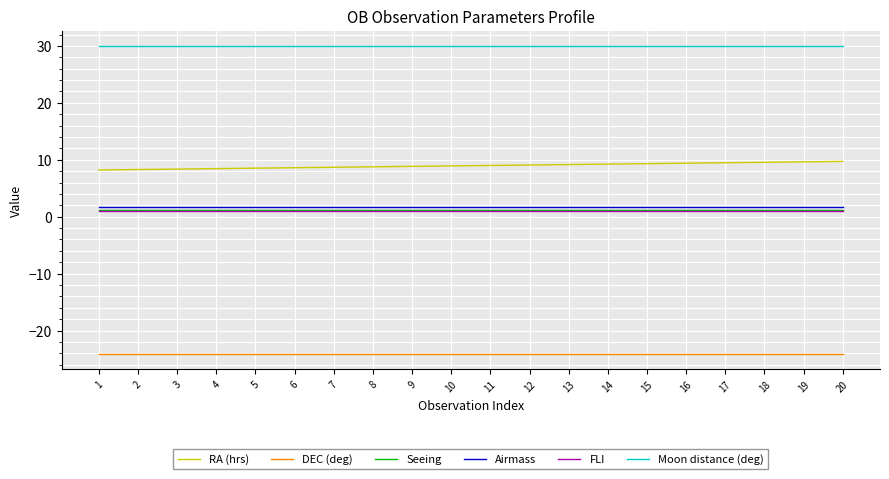

Which series has the largest total across all categories?

Moon distance (deg)